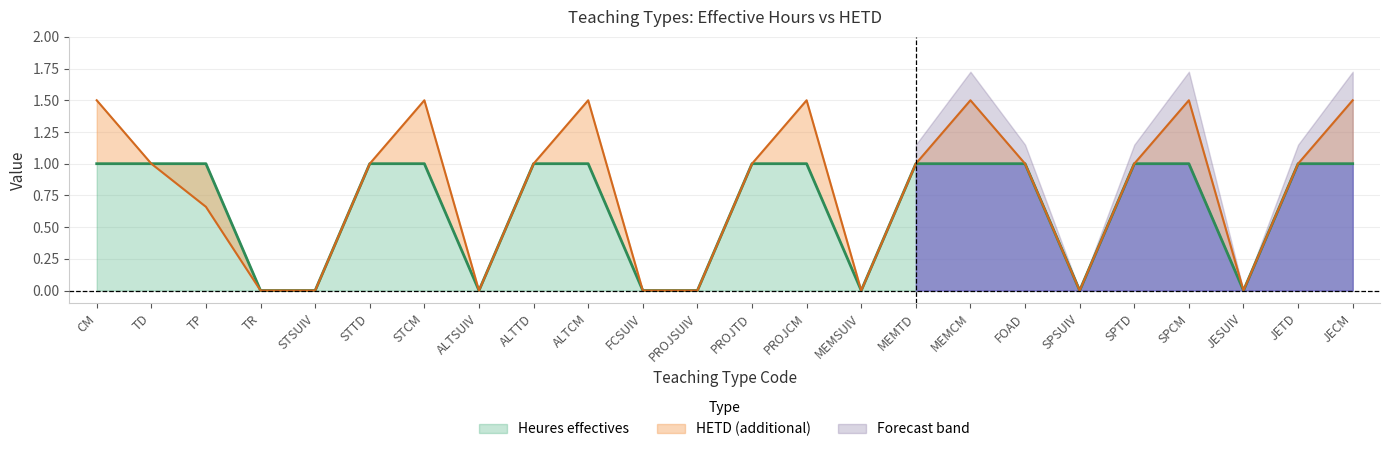

What is the approximate value of HETD at SPCM?

1.5